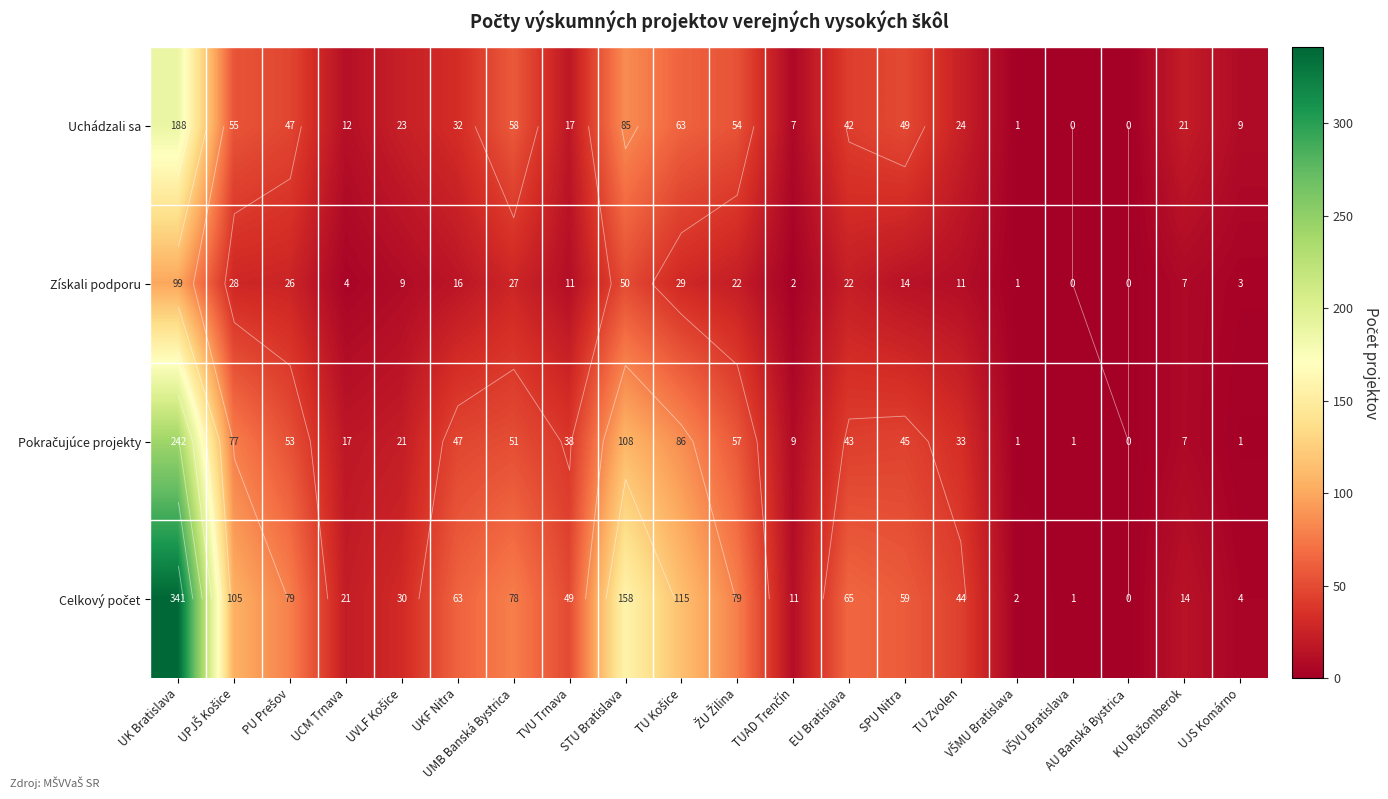

Is the value of Získali podporu at UK Bratislava greater than the value of Pokračujúce projekty at UPJŠ Košice?

Yes